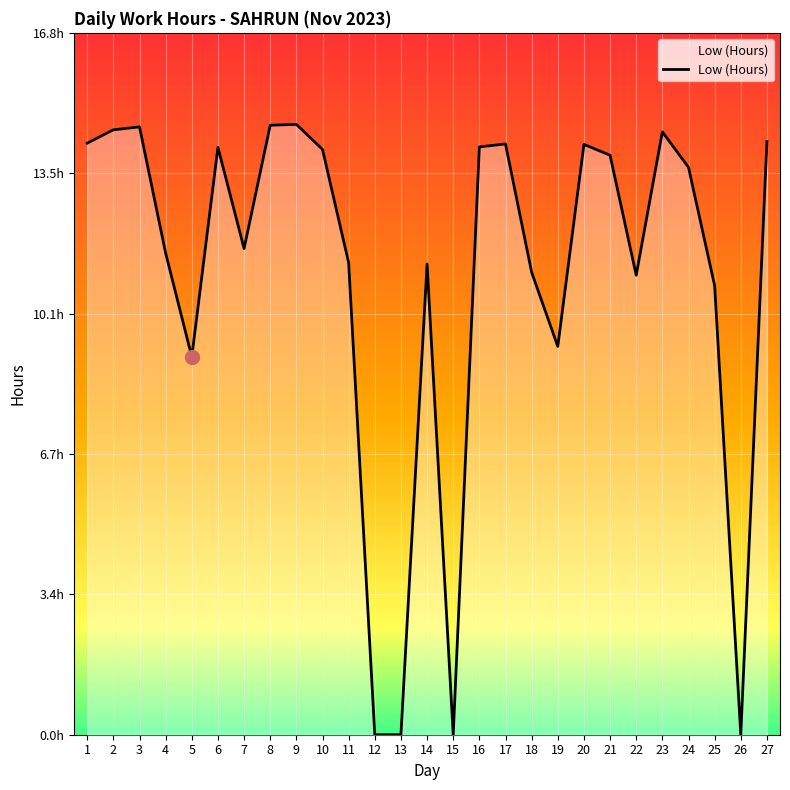

Is this an area chart (filled region under the line)?

Yes